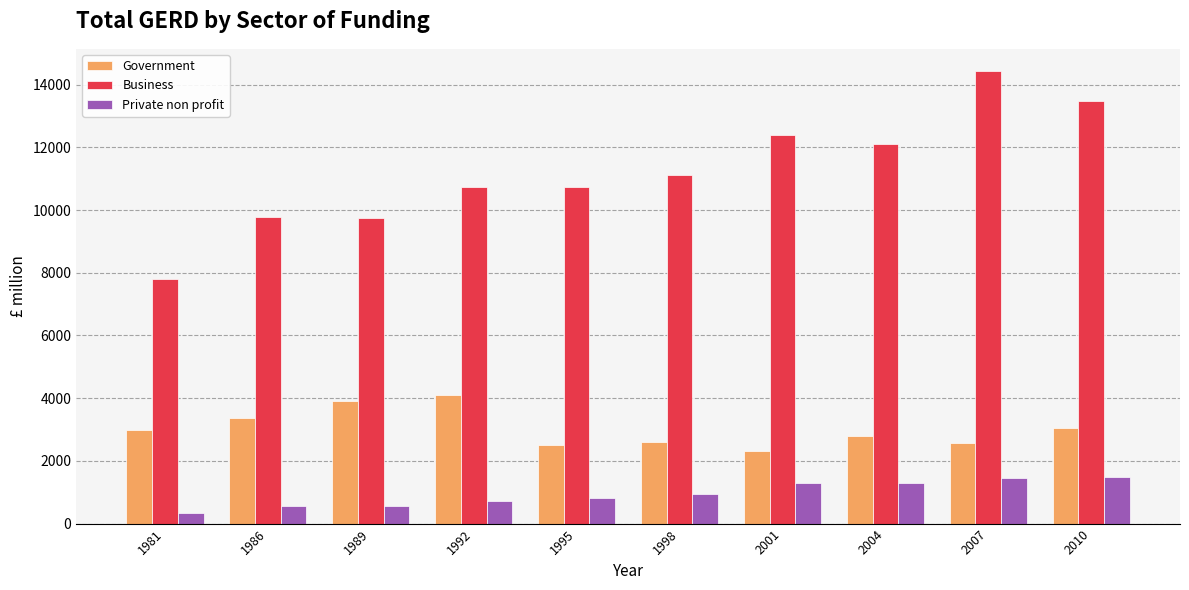

What is the lowest value of the Private non profit series?

329